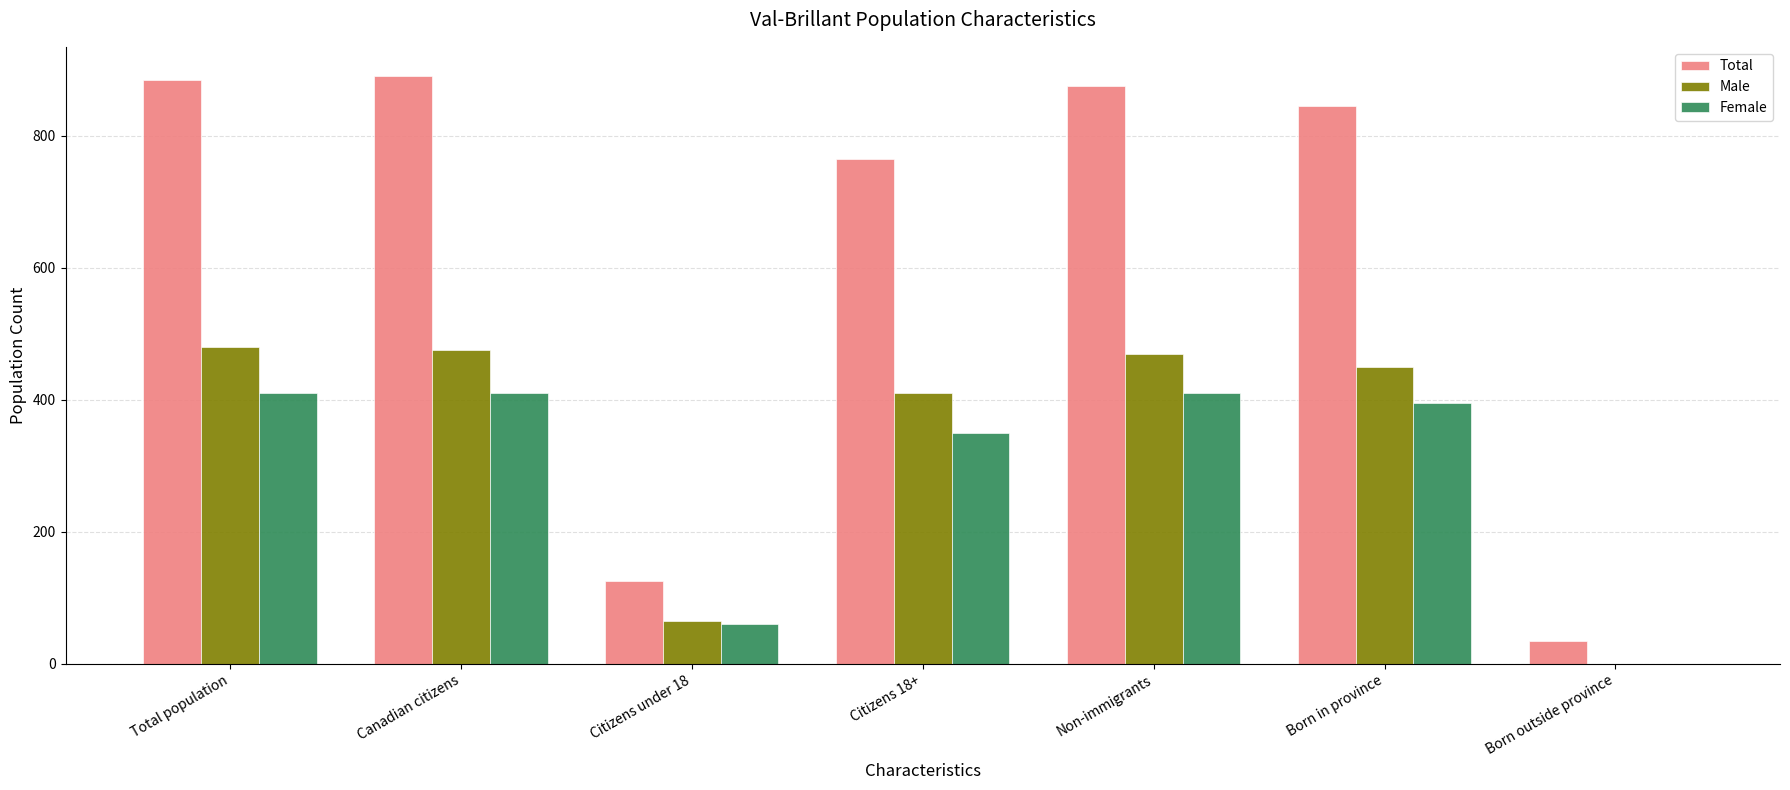

Reading right to left, transcribe all the data shown in this chart.

Total: 35	845	875	765	125	890	885
Male: 0	450	470	410	65	475	480
Female: 0	395	410	350	60	410	410